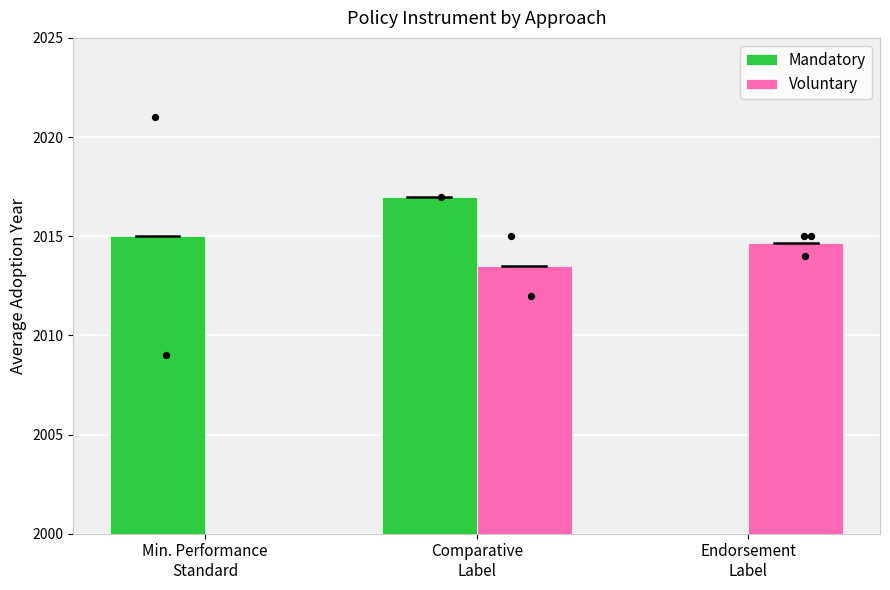

At which category is the sum across all series the highest?

Comparative
Label